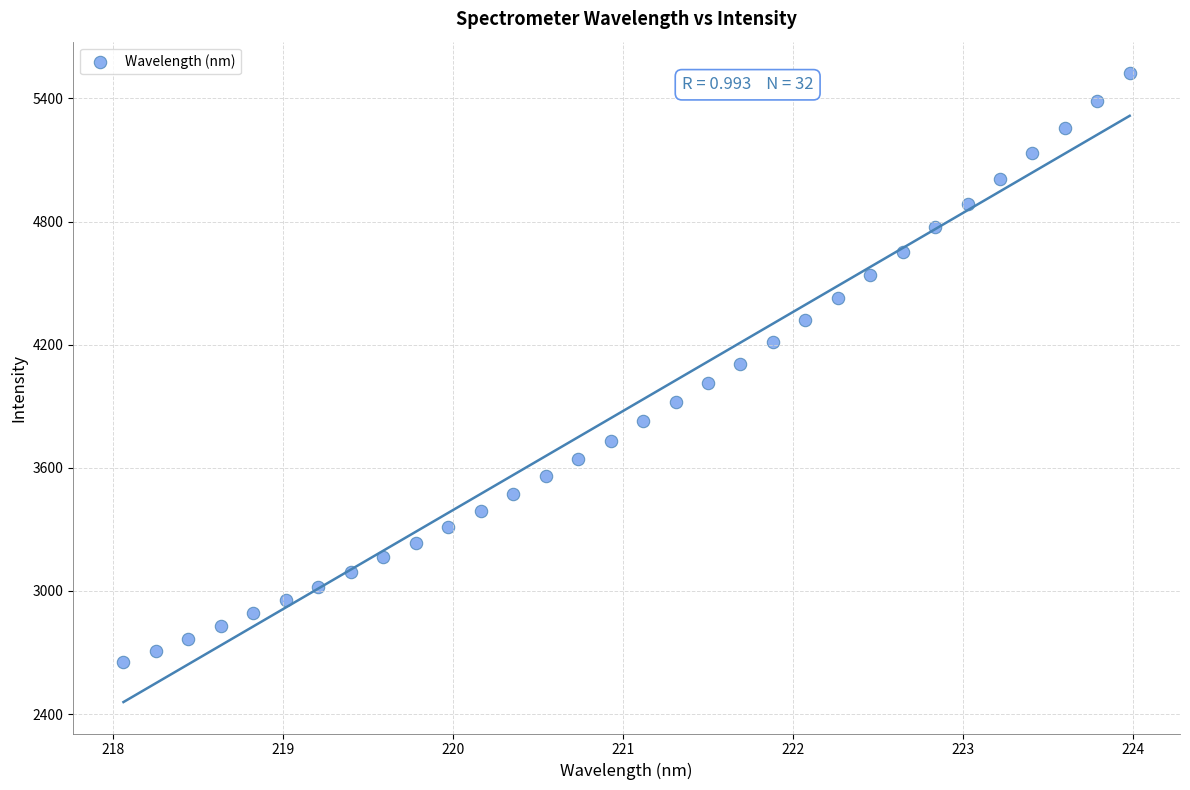

What is the range of Y values (max minus min)?

2870.5